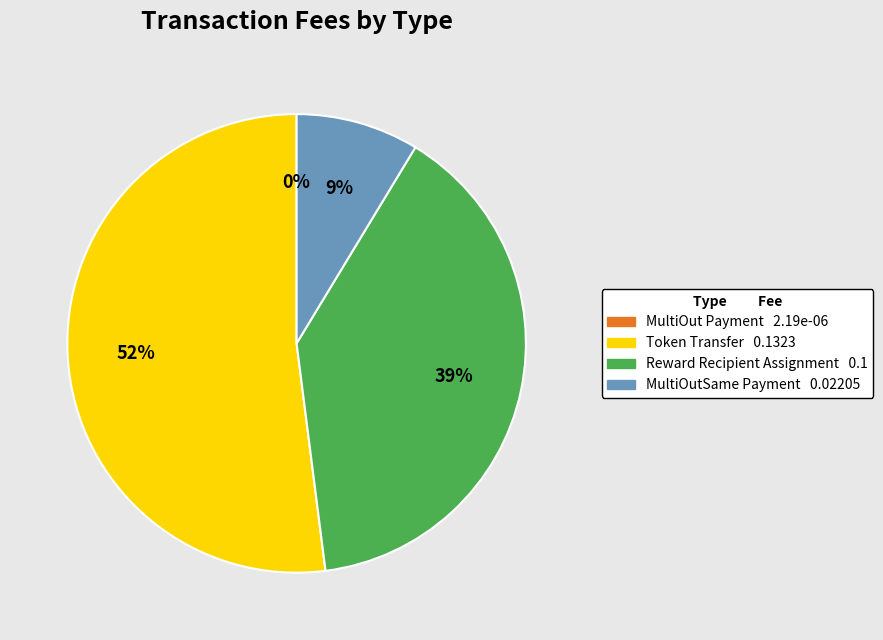

Which category has the biggest portion of the pie?

Token Transfer